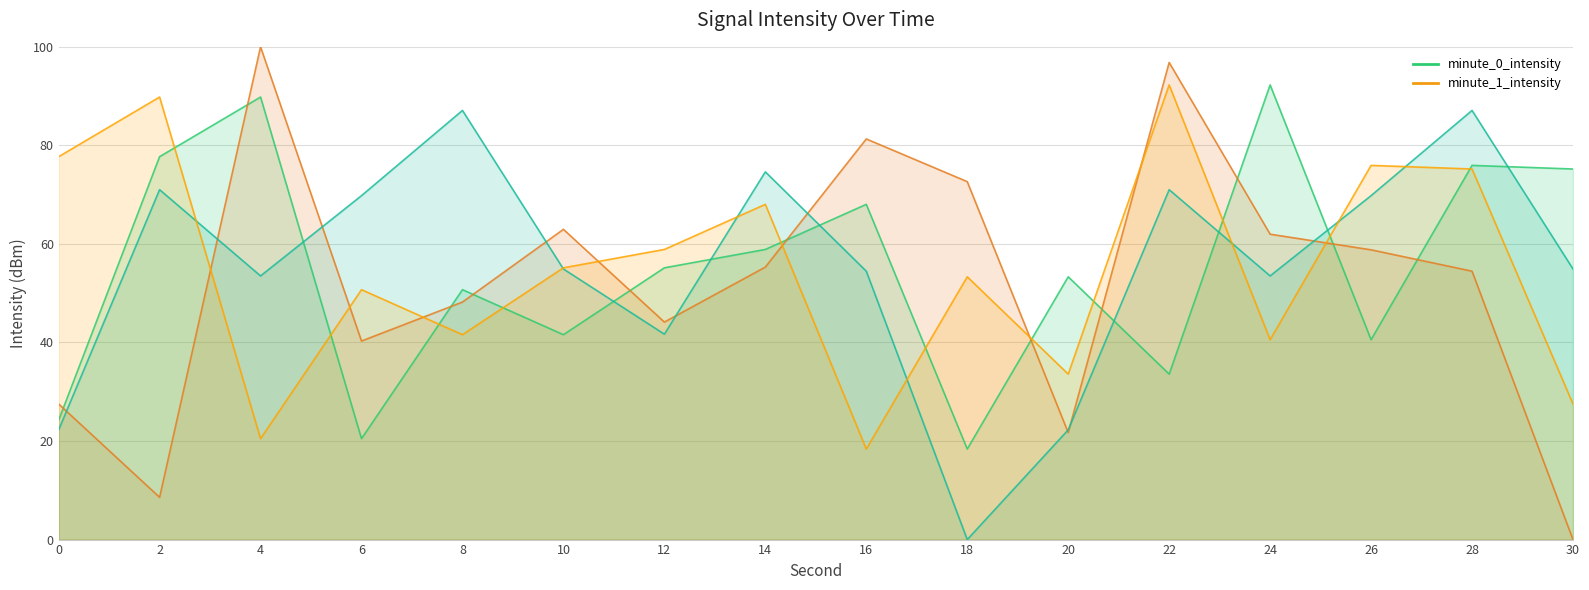

Which series ends up on top after the final intersection of minute_1_intensity_line and minute_1_intensity_2_line?

minute_1_intensity_line